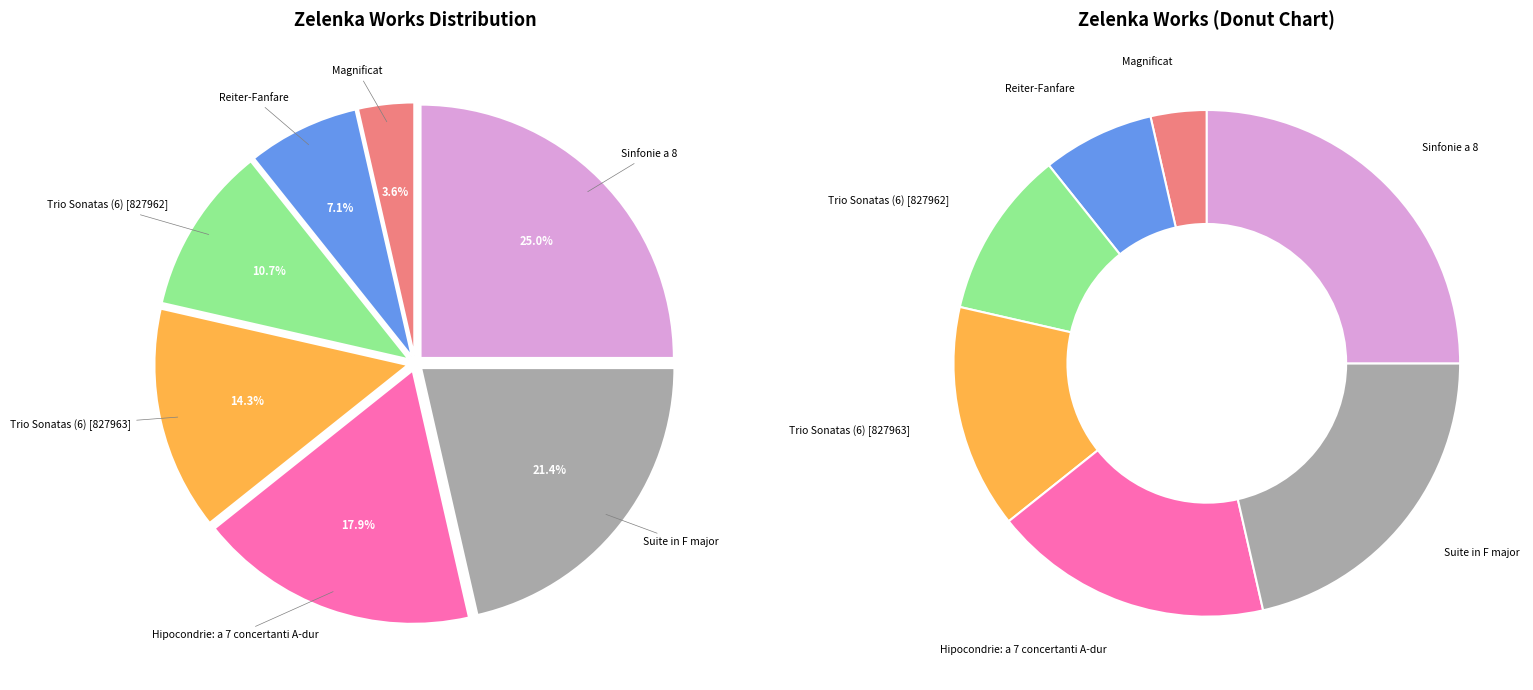

Which has a higher value, Trio Sonatas (6) [827963] or Trio Sonatas (6) [827962]?

Trio Sonatas (6) [827963]